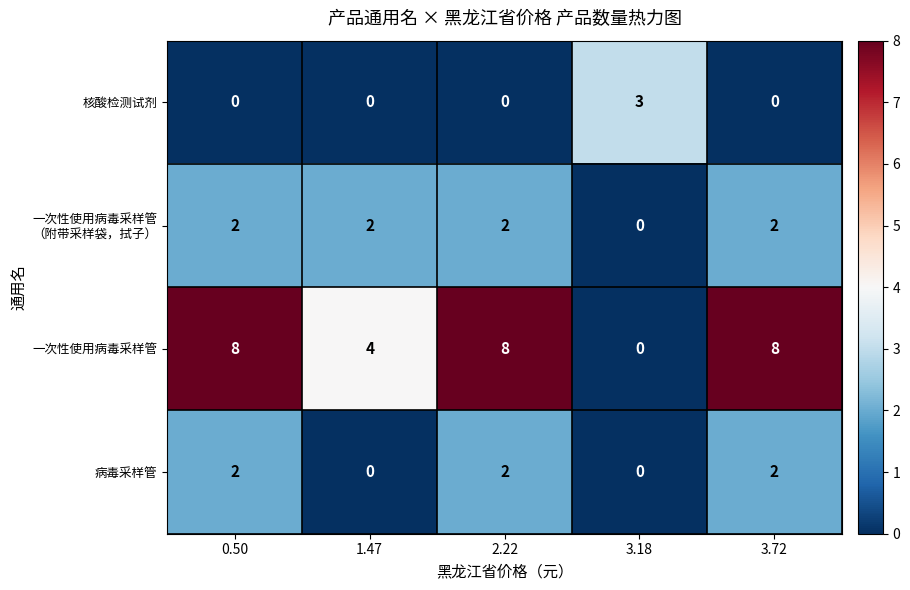

Is the value of 病毒采样管 at 0.50 greater than the value of 核酸检测试剂 at 3.72?

Yes